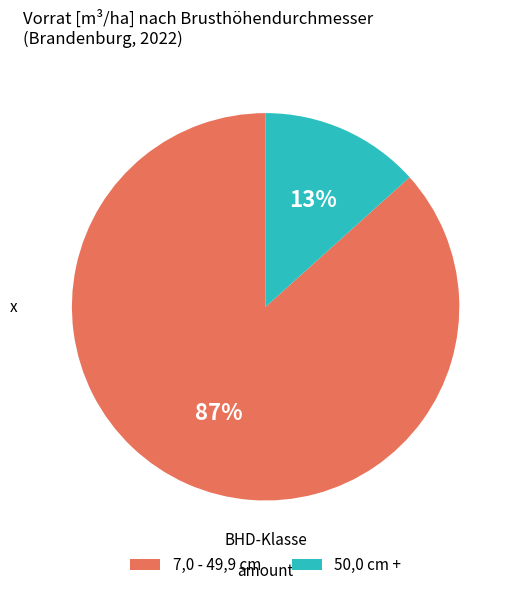

Is there a majority slice in this chart?

Yes